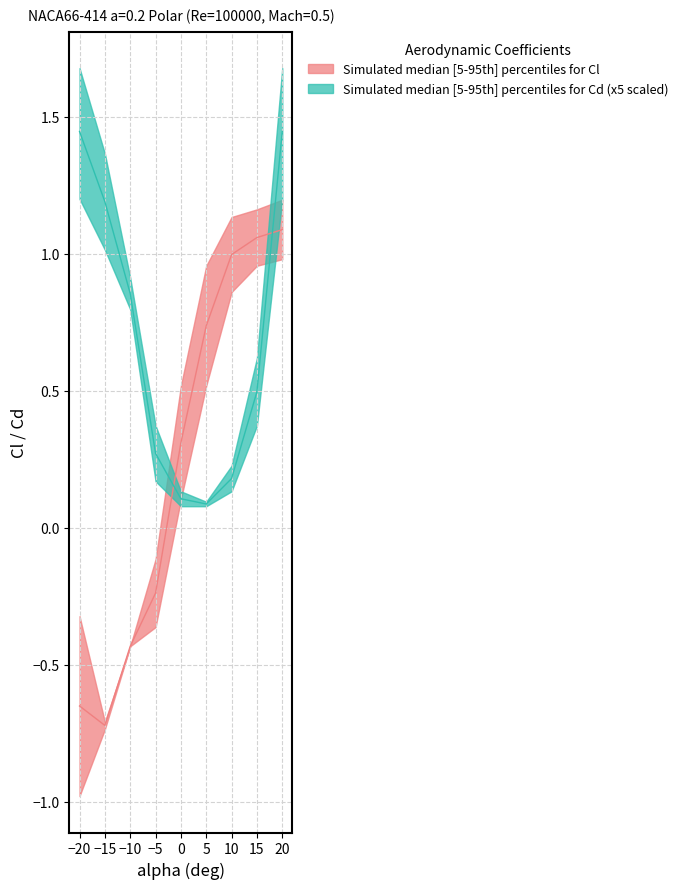

Reading left to right, transcribe all the data shown in this chart.

Cl_upper: -20=-0.3	-15=-0.7	-10=-0.4	-5=-0.1	0=0.5	5=1.0	10=1.1	15=1.2	20=1.2
Cl_lower: -20=-1.0	-15=-0.7	-10=-0.4	-5=-0.4	0=0.1	5=0.5	10=0.9	15=1.0	20=1.0
Cl_median: -20=-0.7	-15=-0.7	-10=-0.4	-5=-0.2	0=0.3	5=0.7	10=1.0	15=1.1	20=1.1
Cd_upper: -20=0.3	-15=0.3	-10=0.2	-5=0.1	0=0.0	5=0.0	10=0.0	15=0.1	20=0.3
Cd_lower: -20=0.2	-15=0.2	-10=0.2	-5=0.0	0=0.0	5=0.0	10=0.0	15=0.1	20=0.2
Cd_median: -20=0.3	-15=0.2	-10=0.2	-5=0.1	0=0.0	5=0.0	10=0.0	15=0.1	20=0.3